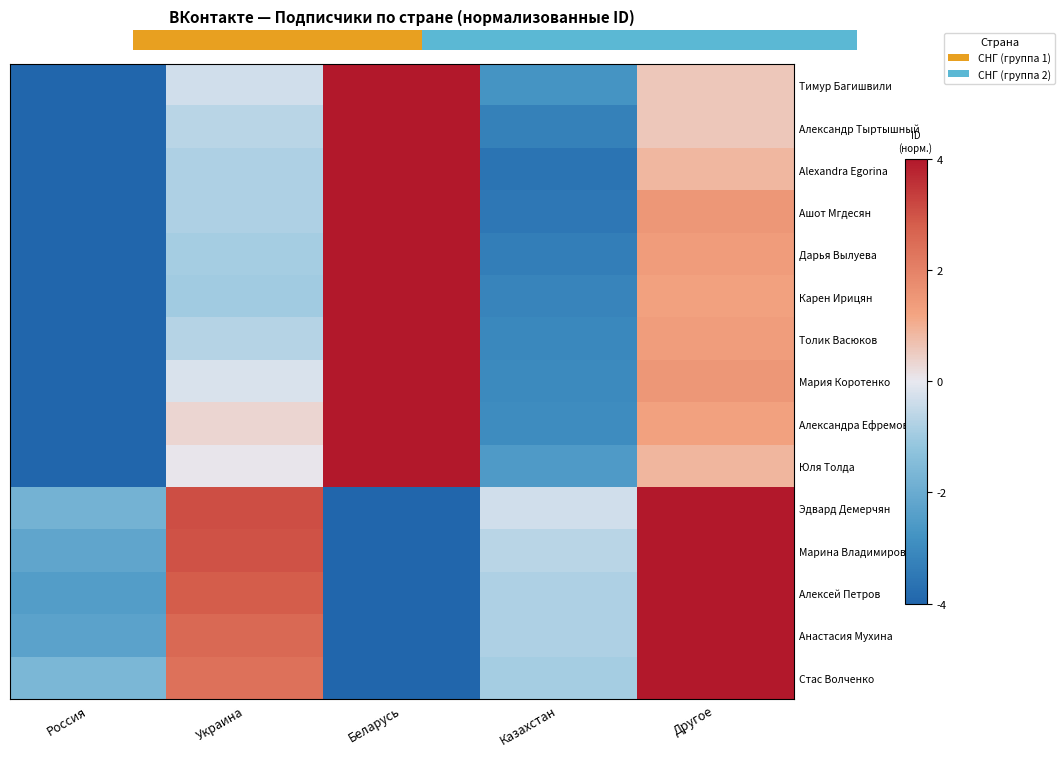

What is the lowest value of the Карен Ирицян series?

-4.0